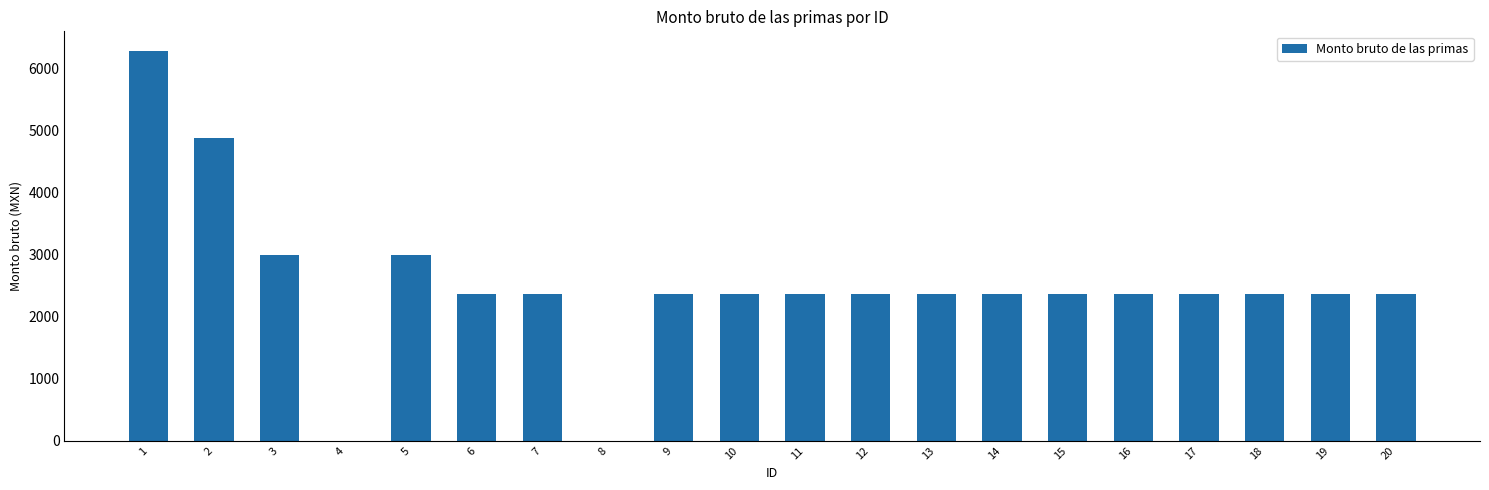

The value at 1 is 9697.1. True or false?

False